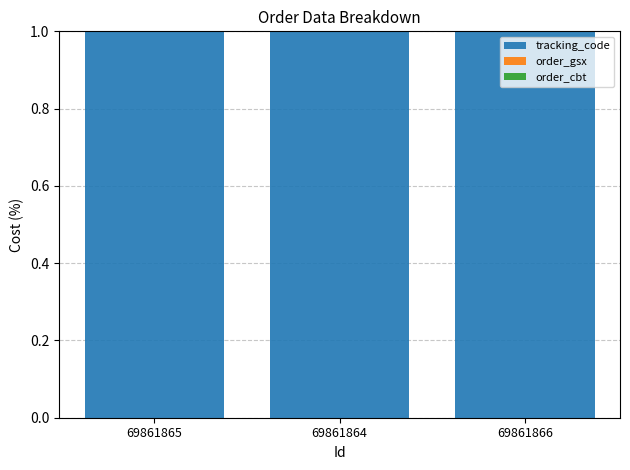

How many distinct data groups are displayed?

3